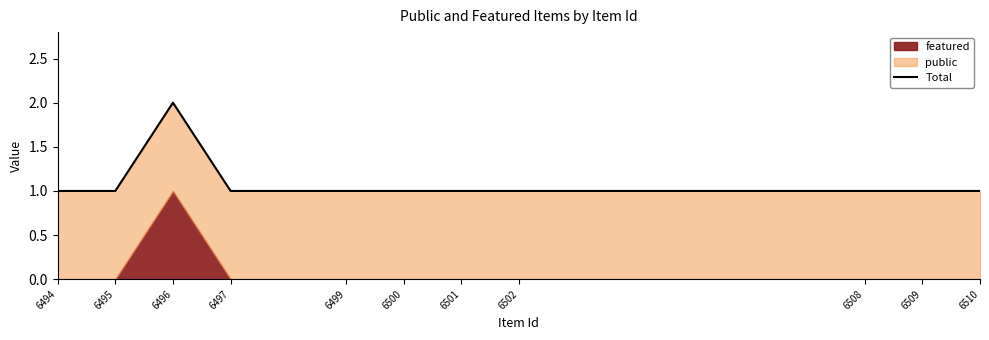

Reading left to right, what are all the values shown in this chart?

6494=1	6495=1	6496=2	6497=1	6499=1	6500=1	6501=1	6502=1	6508=1	6509=1	6510=1